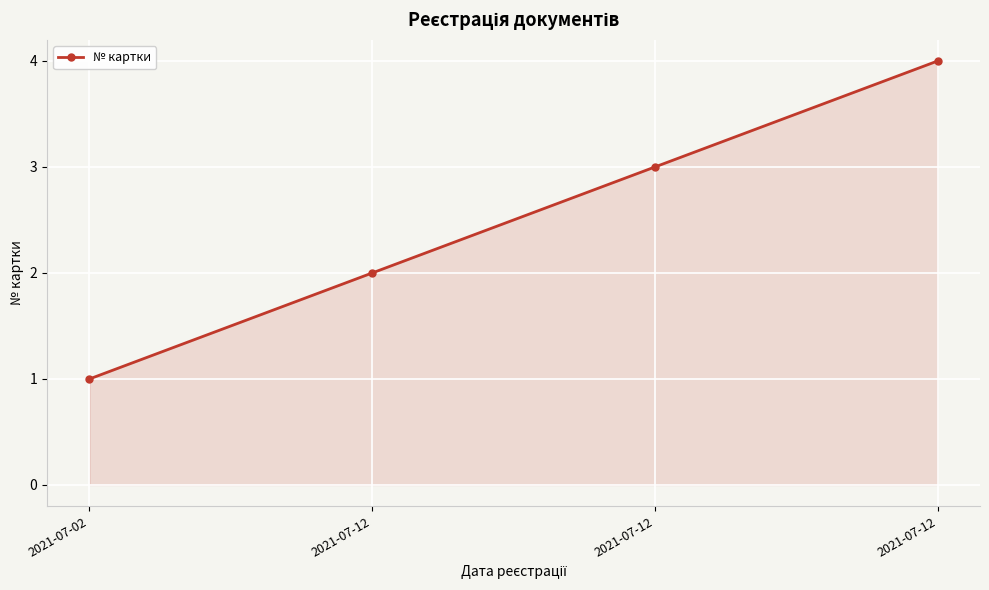

The value at 2021-07-02 is 1. True or false?

True